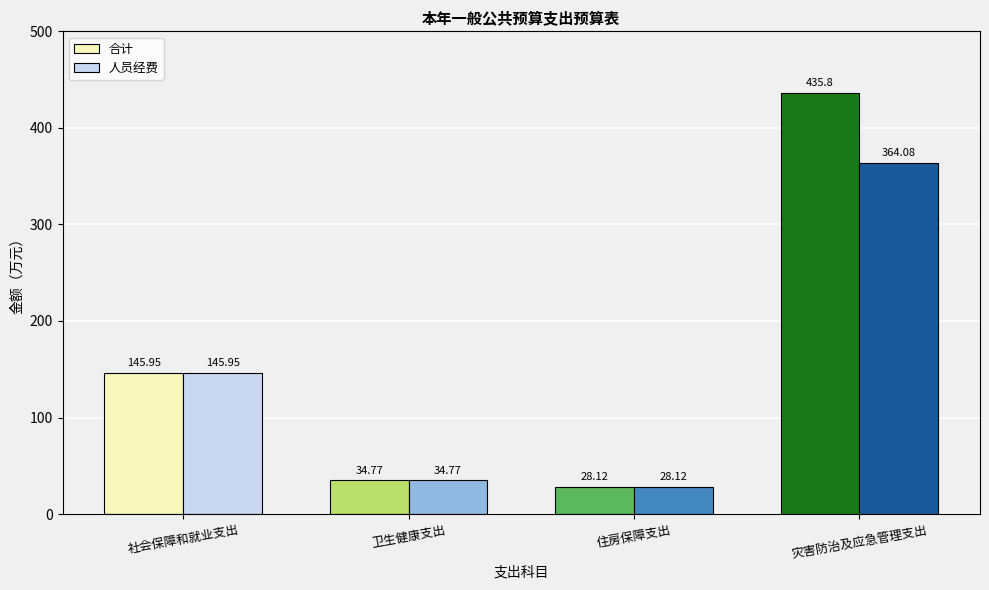

How many bars are there in each group?

2